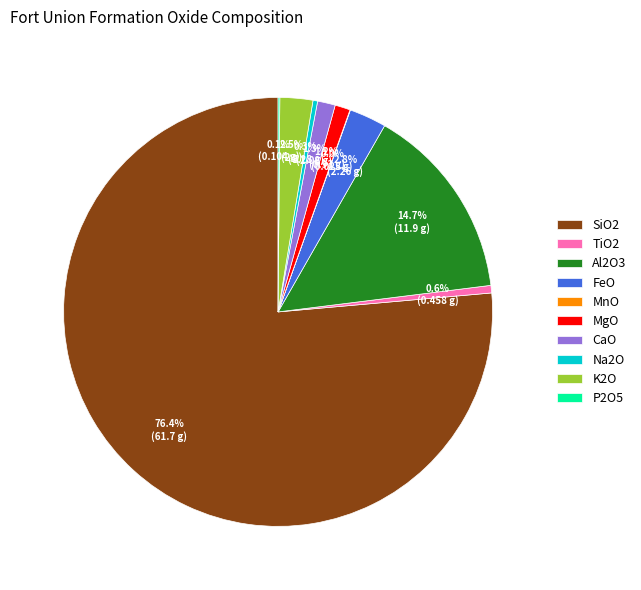

Is there any slice that represents more than half of the pie?

Yes